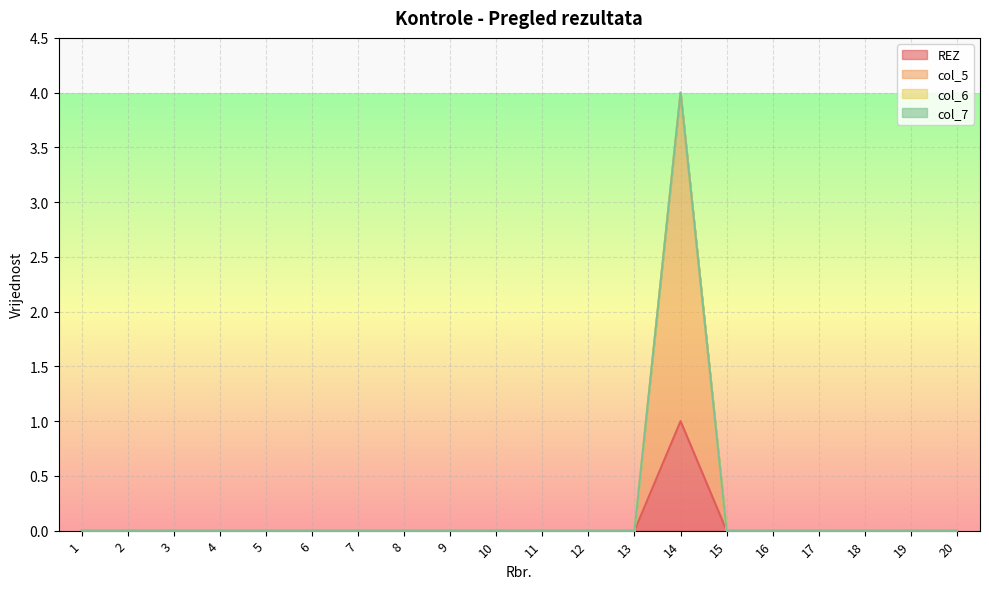

True or false: REZ has more than 1 points higher than both neighbors.

False